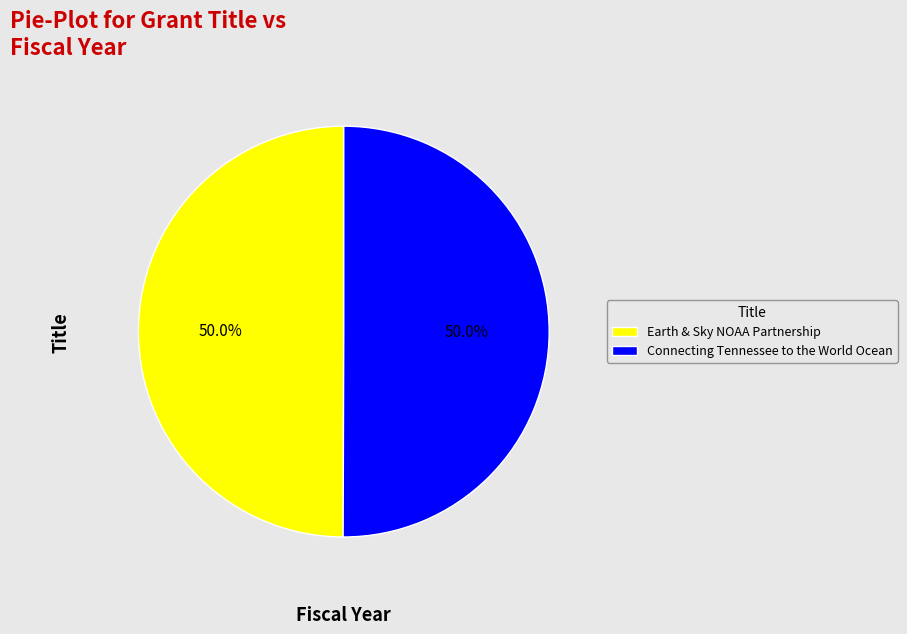

What is the ratio of the value at Earth & Sky NOAA Partnership to the value at Connecting Tennessee to the World Ocean?

1.0